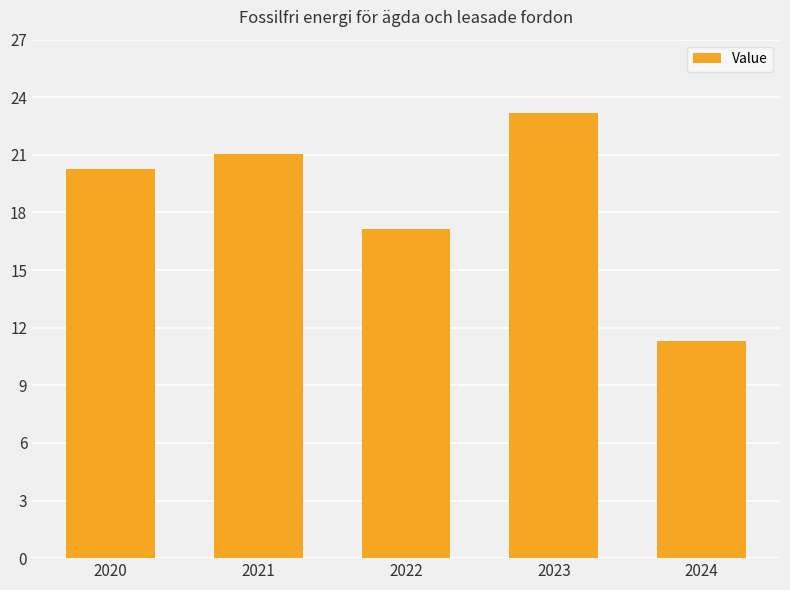

What is the greatest value displayed?

23.2